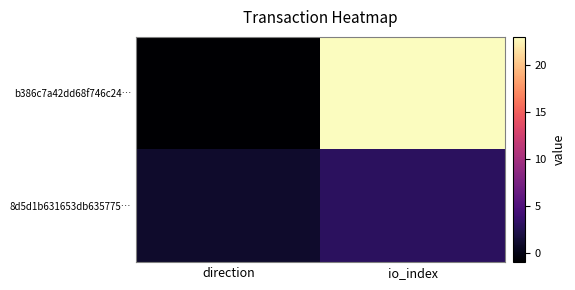

Which series has the largest total across all categories?

b386c7a42dd68f746c24…